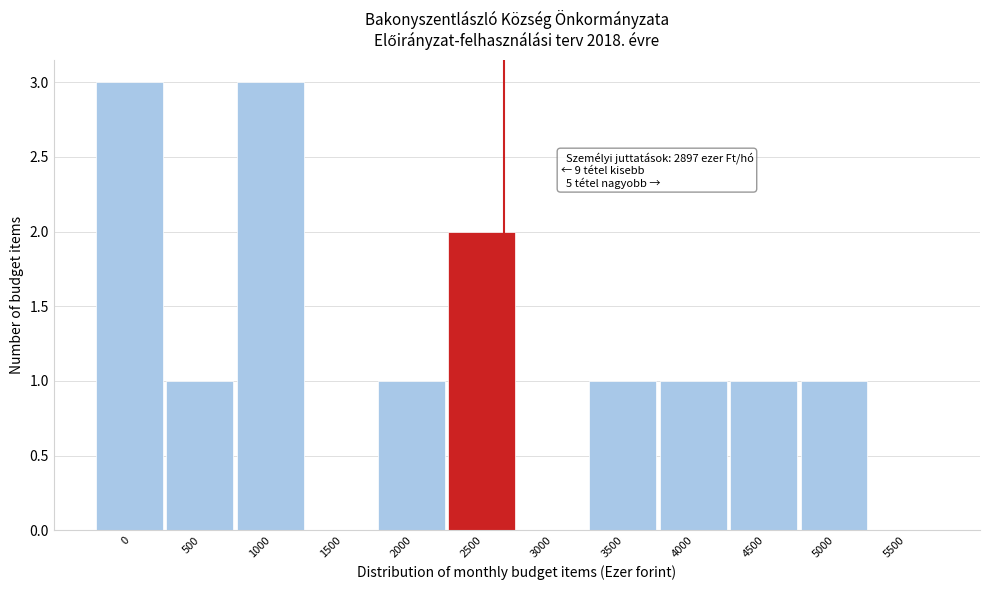

Approximately how many times larger is the value at 5000 compared to 4000?

1.0